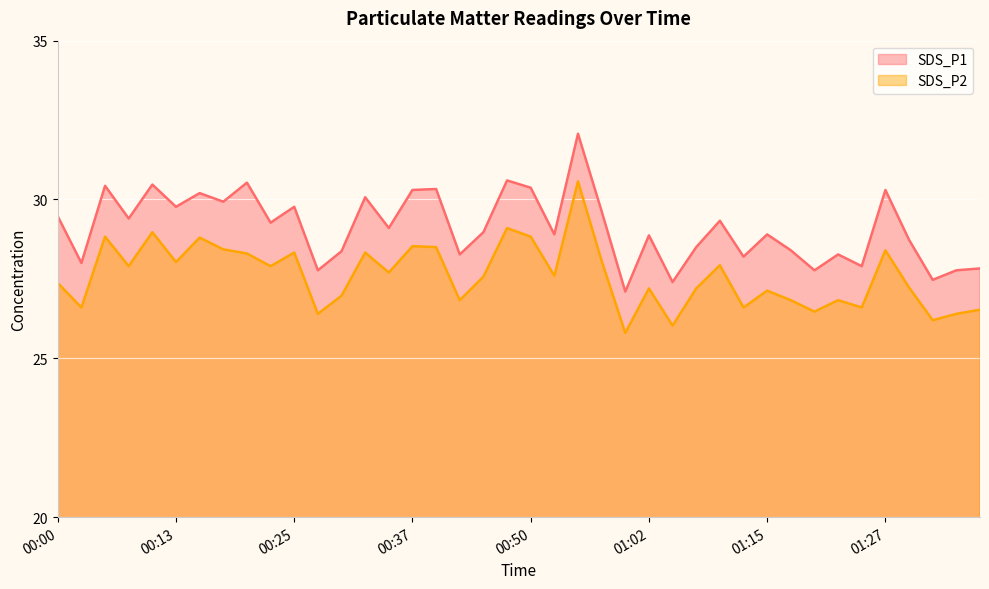

Which category has the highest value in the SDS_P2 series?

00:55